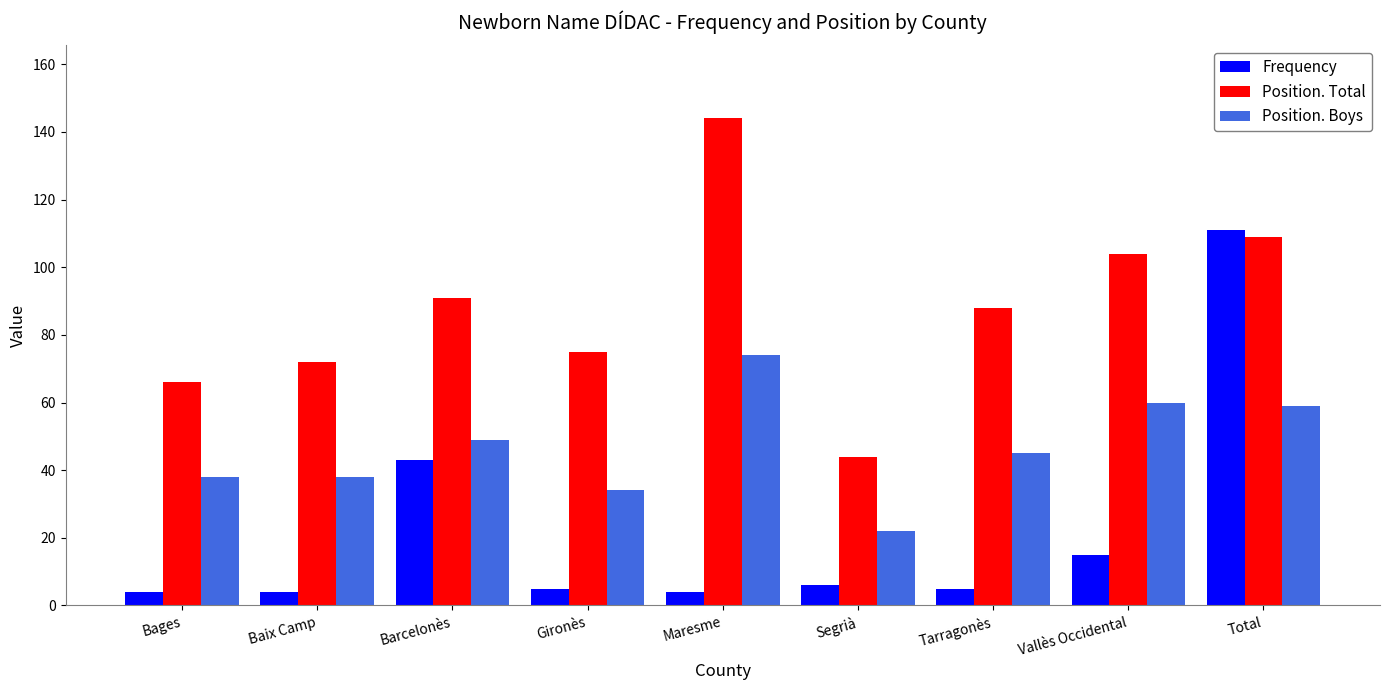

What position from the left is Vallès Occidental?

8